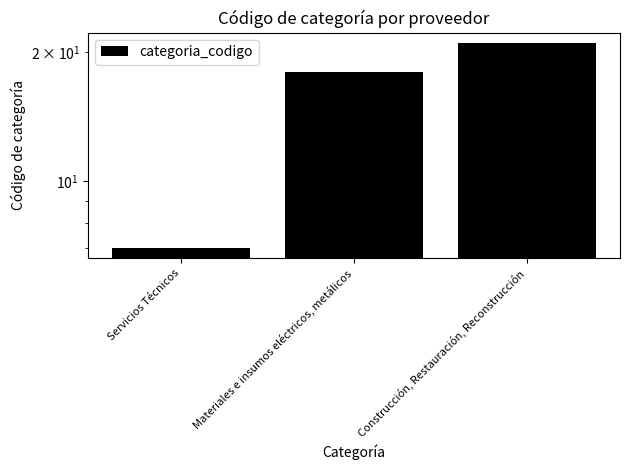

What is the ratio of the value at Construcción, Restauración, Reconstrucción to the value at Materiales e insumos eléctricos, metálicos?

1.2